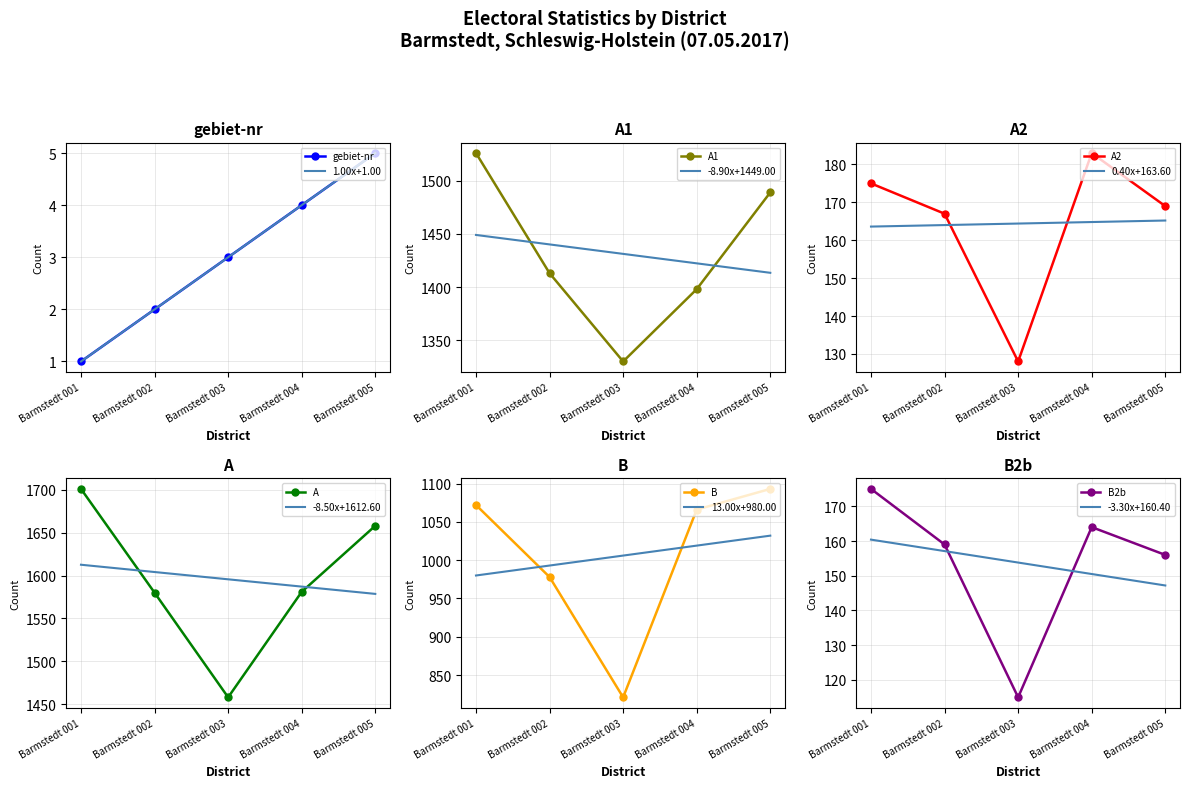

At which label does A1 first exceed 1413?

Barmstedt 001